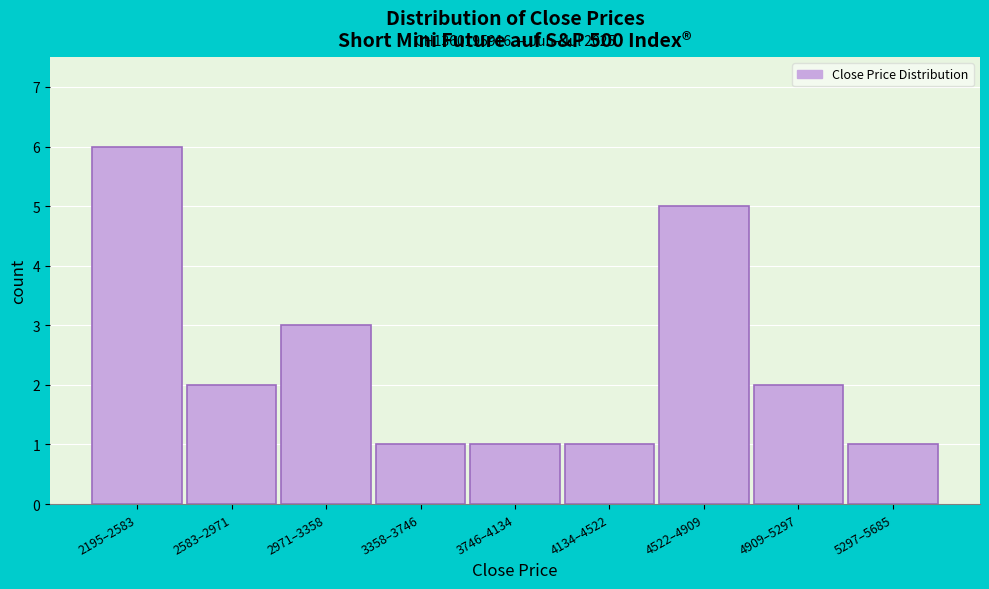

Reading left to right, list all the values displayed in this chart.

6	2	3	1	1	1	5	2	1